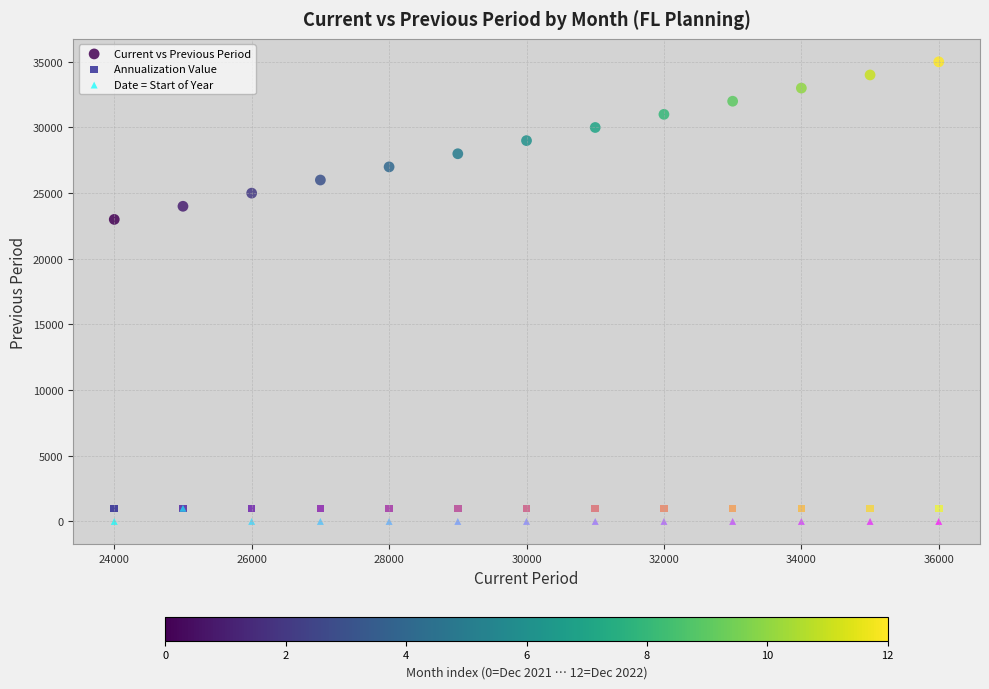

Which series contains the highest Y value?

Current vs Previous Period